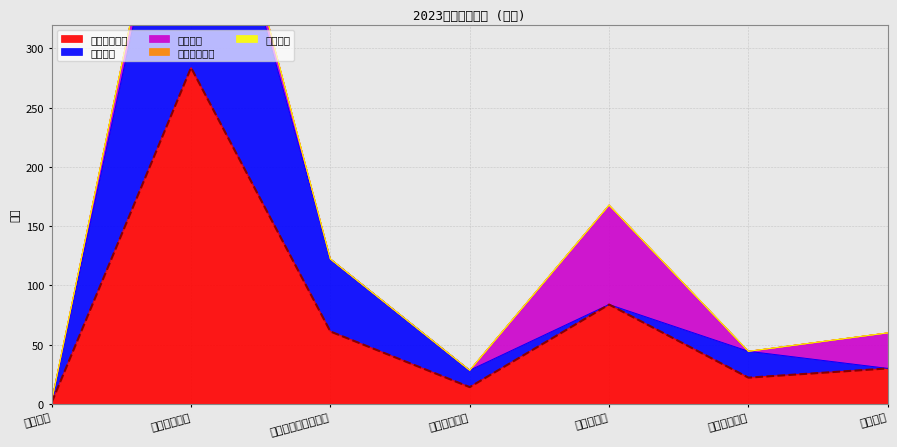

The 上缴上级支出 series shows 0.0 at 住房保障支出. True or false?

True